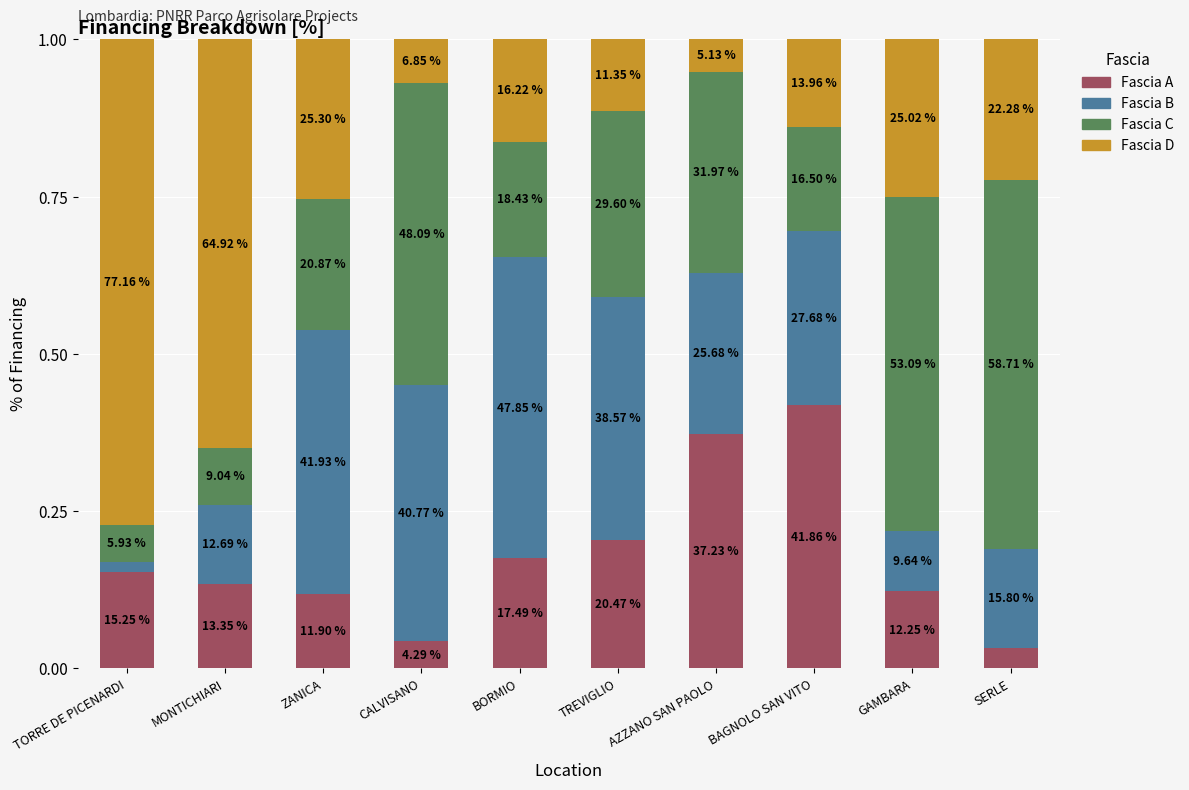

Are the bars grouped side by side (vs. stacked)?

No